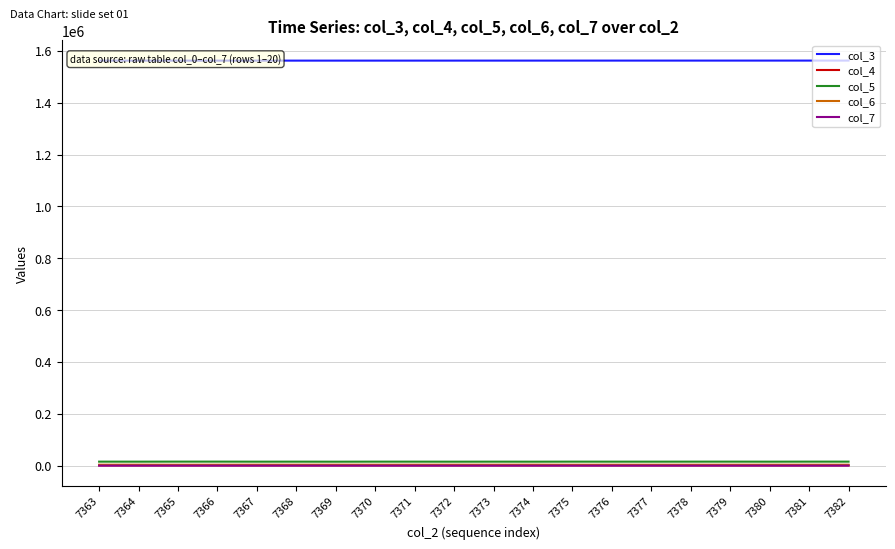

Is it true that col_4 equals 576 at 7363?

False